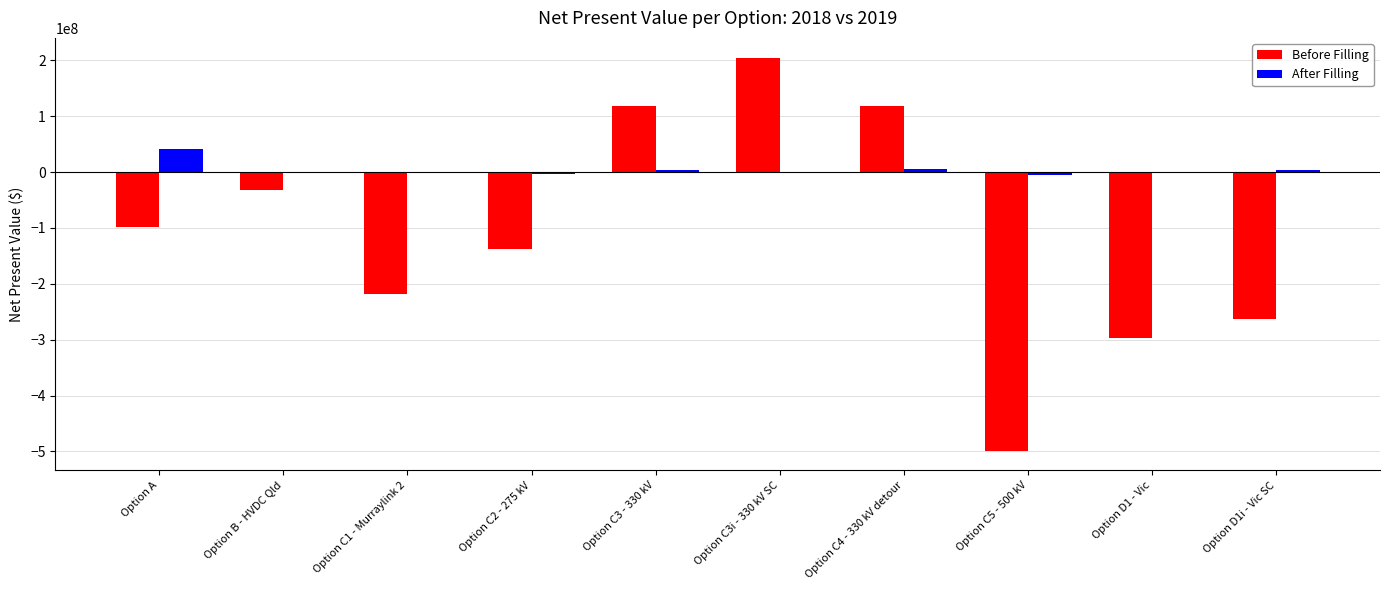

Which series has the largest total across all categories?

After Filling